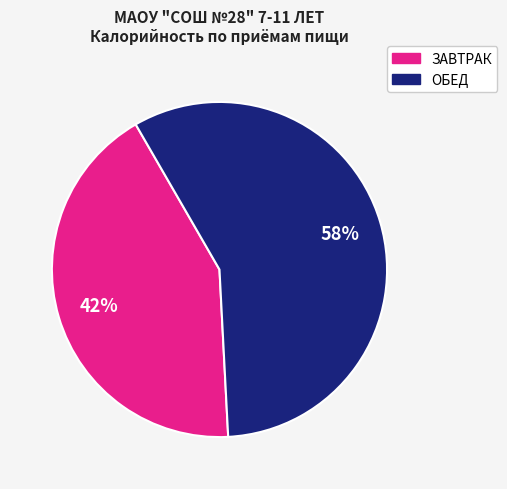

To the nearest percent, what is the average slice percentage?

50%